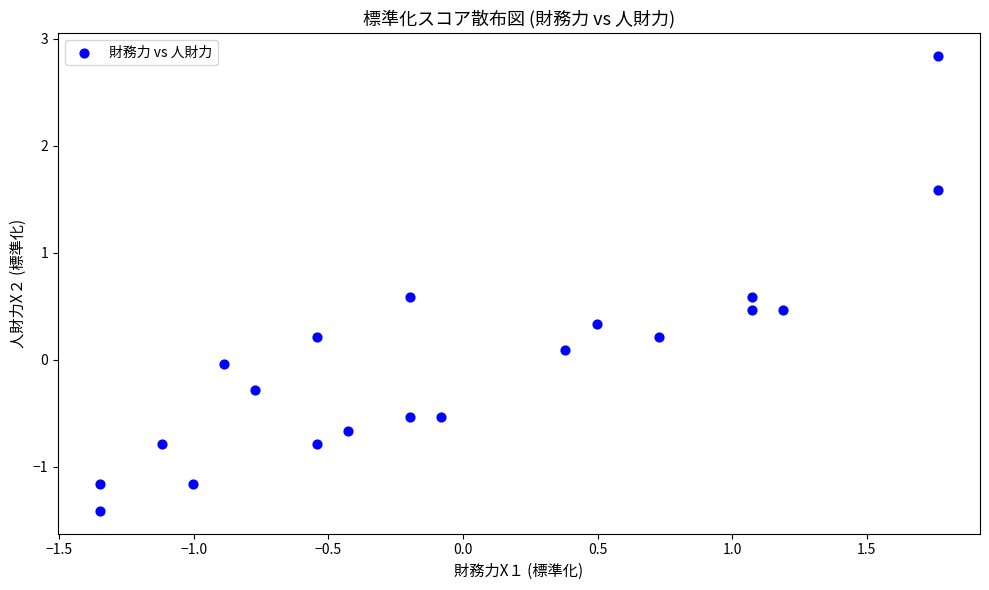

What is the range of X values (max minus min)?

3.1